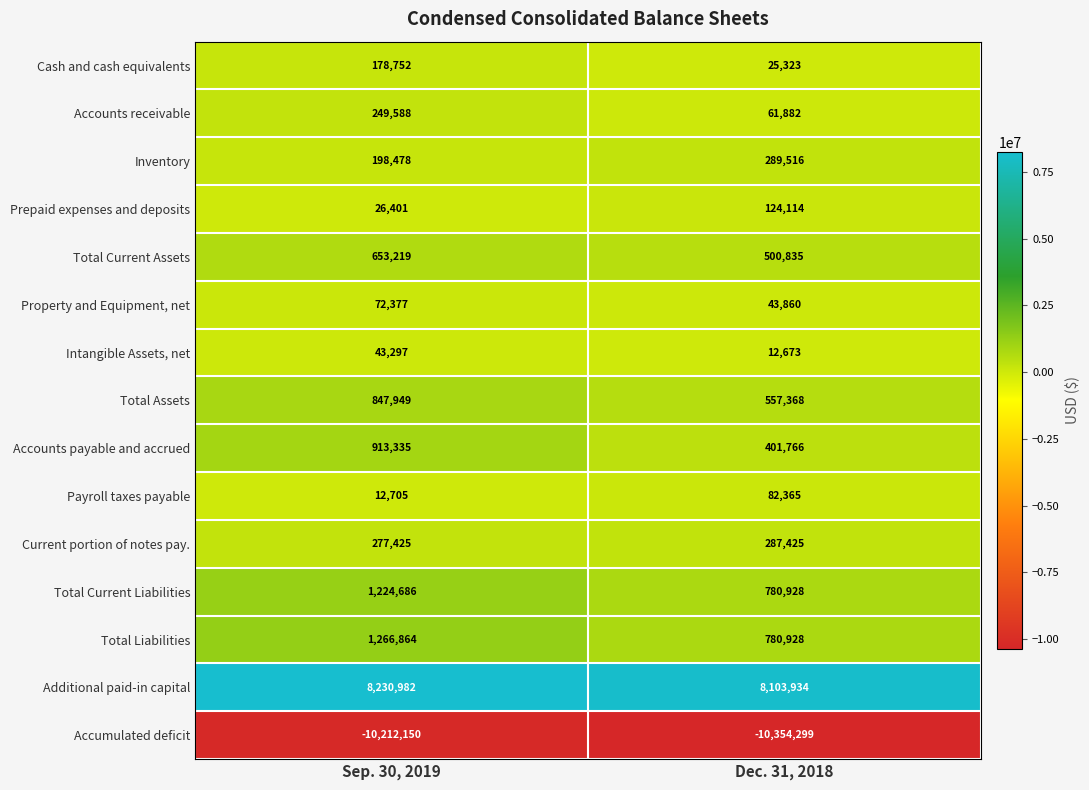

What is the sum of all Prepaid expenses and deposits values?

150515